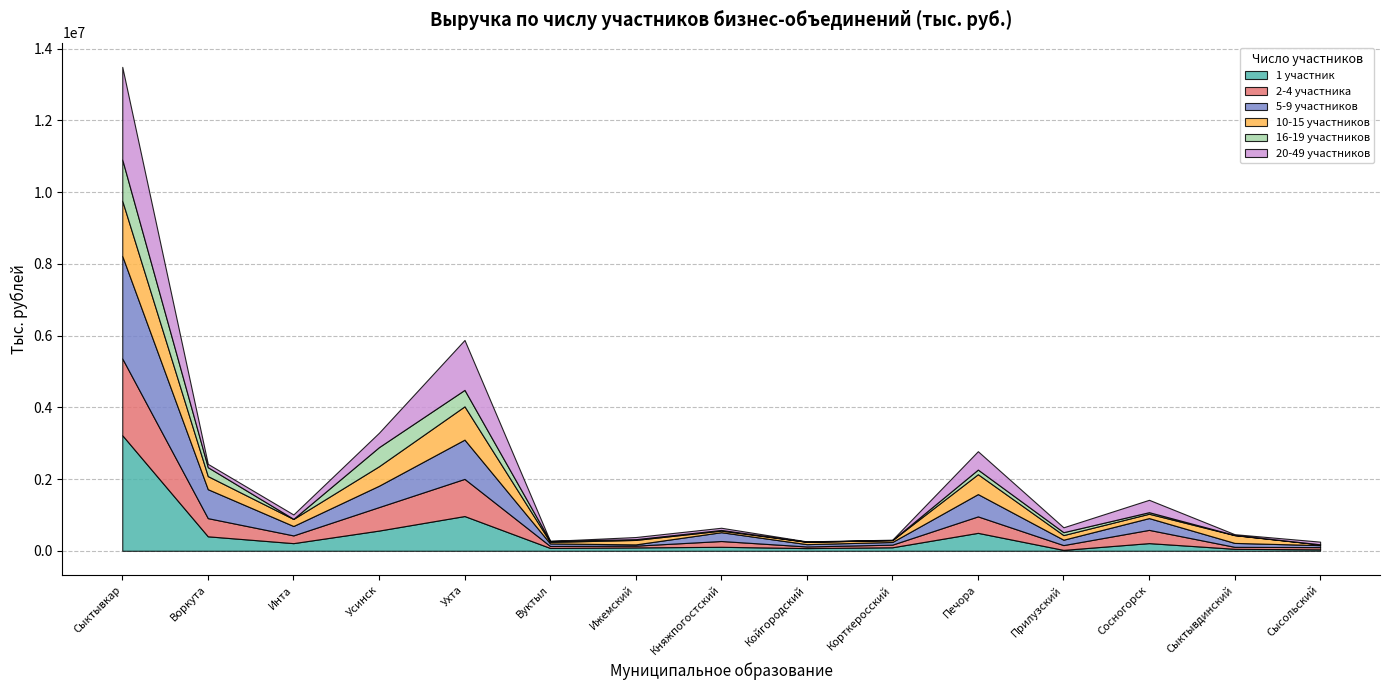

What position from the right is Инта?

13